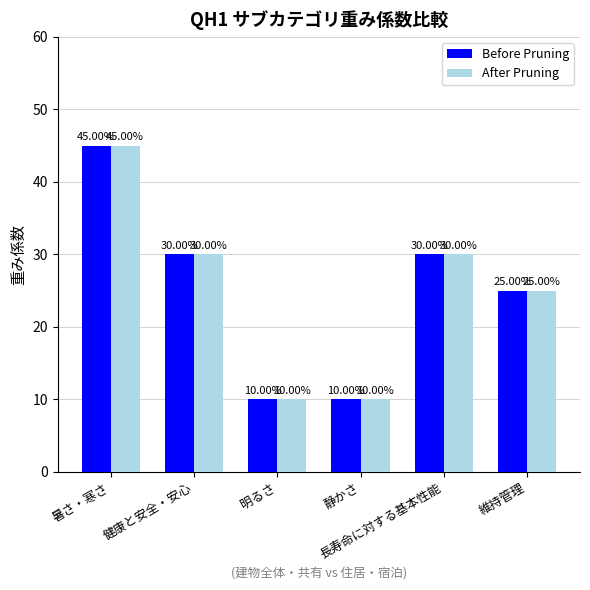

Is it true that After Pruning equals 0.3 at 暑さ・寒さ?

False